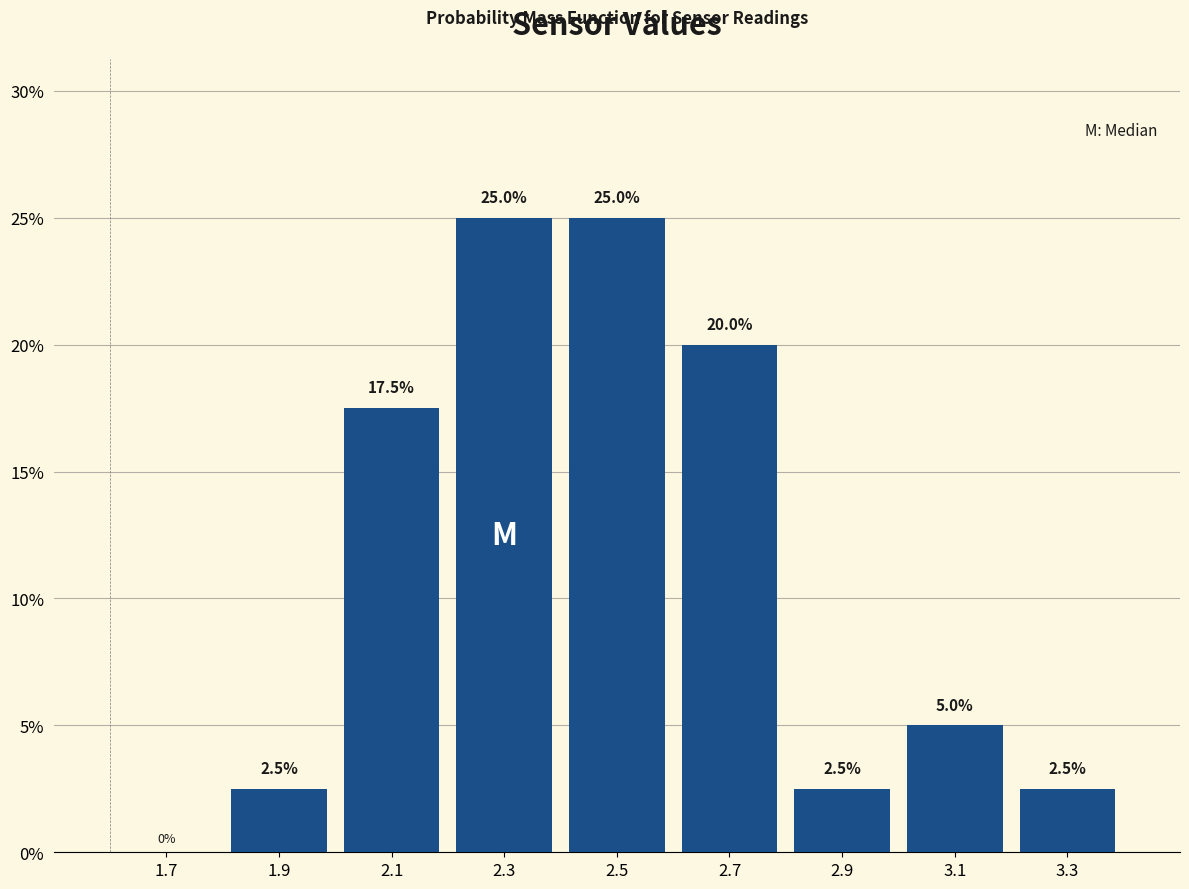

What is the height of the bar covering 2.4 to 2.6 on the x-axis?

25.0